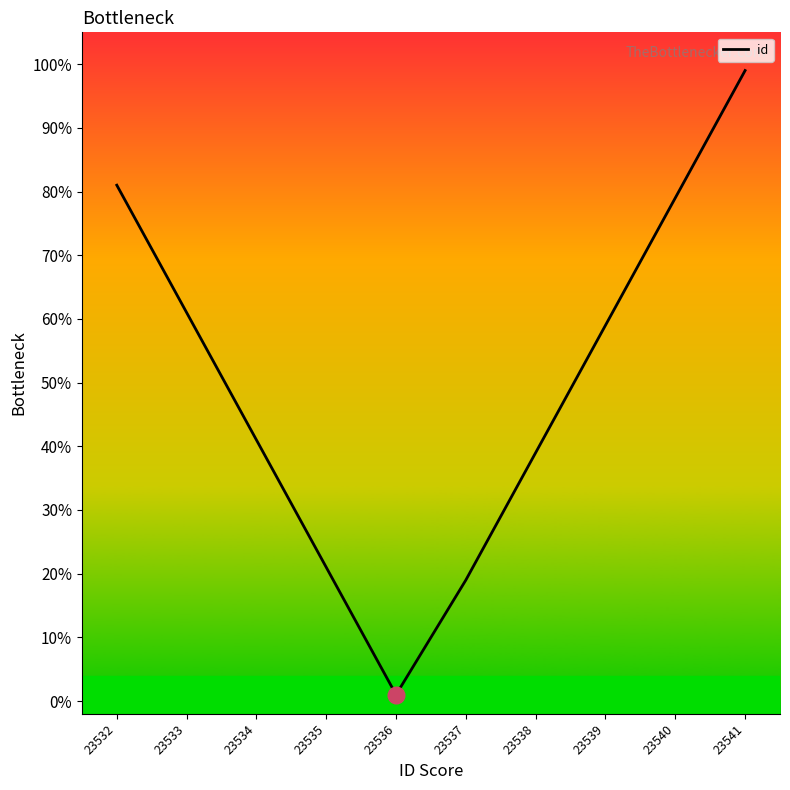

Reading left to right, list all the values displayed in this chart.

23532=0.8	23533=0.6	23534=0.4	23535=0.2	23536=0.0	23537=0.2	23538=0.4	23539=0.6	23540=0.8	23541=1.0